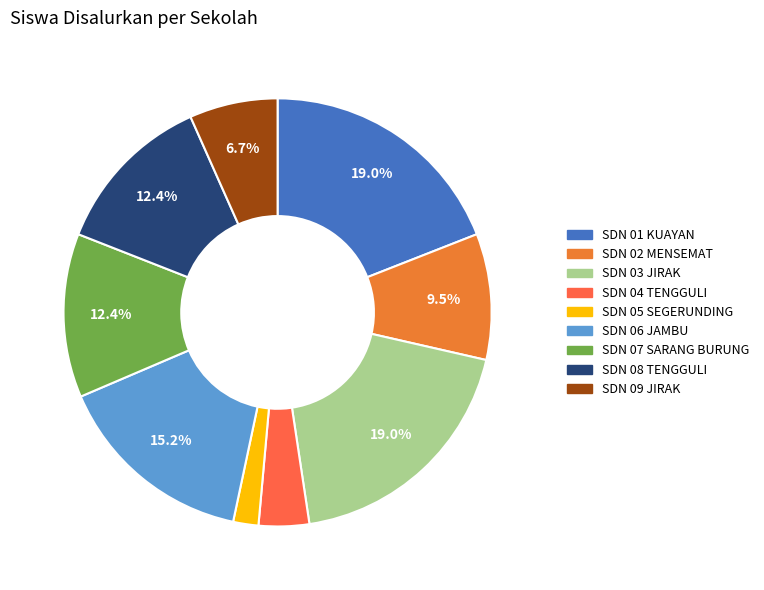

To the nearest percent, what percentage of the pie is SDN 01 KUAYAN?

19%